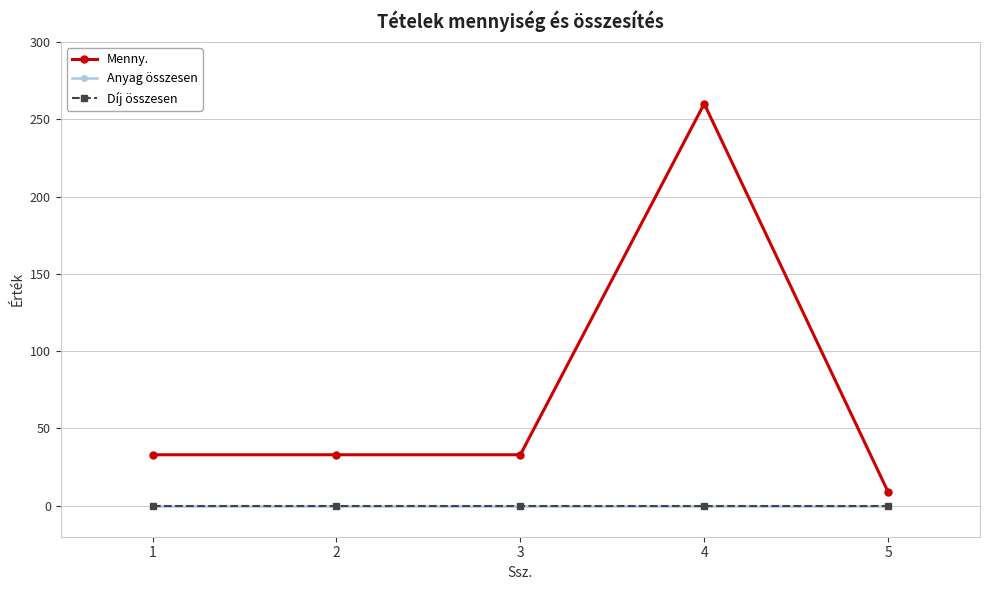

At 5, list the series in order from largest to smallest.

Menny., Anyag összesen, Díj összesen